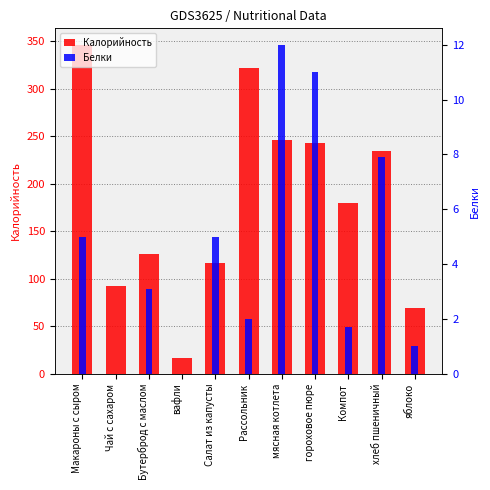

The Белки series shows 11.0 at гороховое пюре. True or false?

True